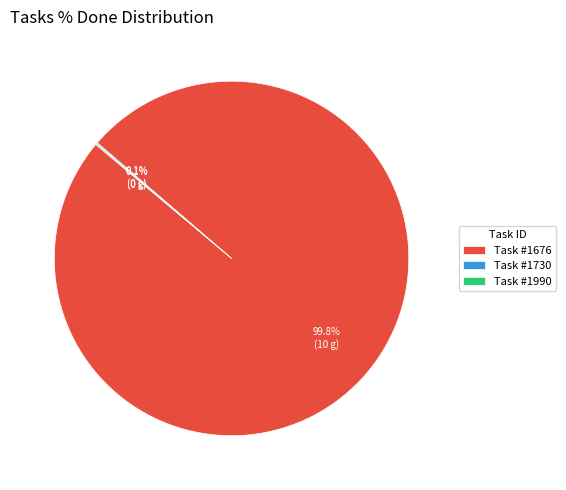

Which slice represents more than half of the pie?

Task #1676